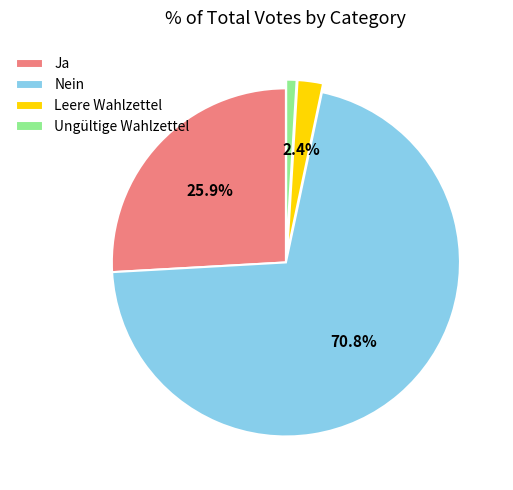

Which category has the biggest portion of the pie?

Nein